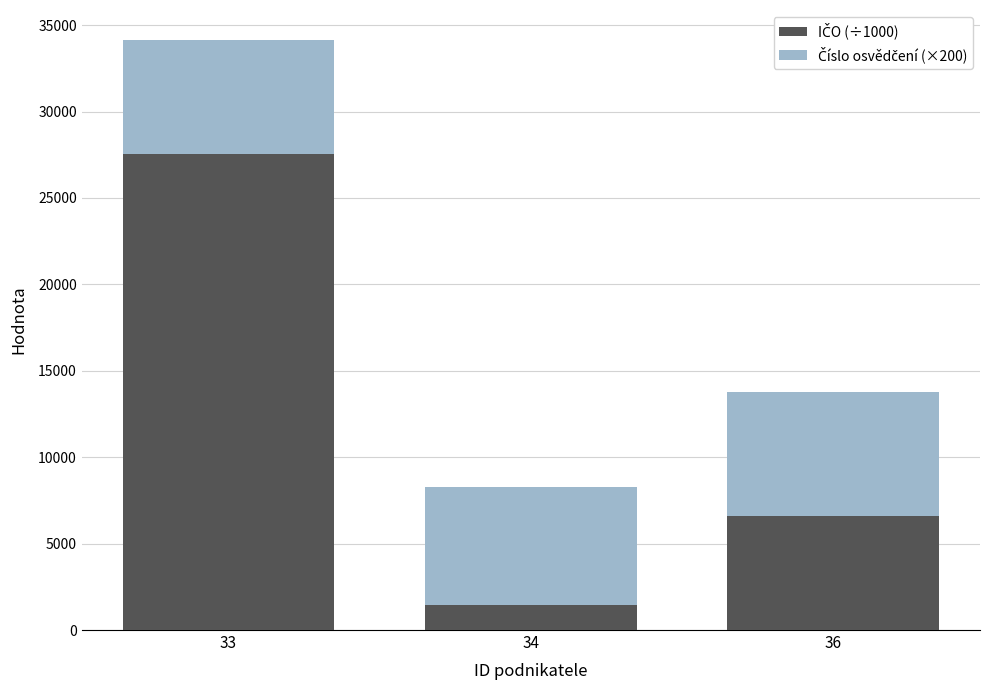

What is the total value across all series at 36?

13773.5